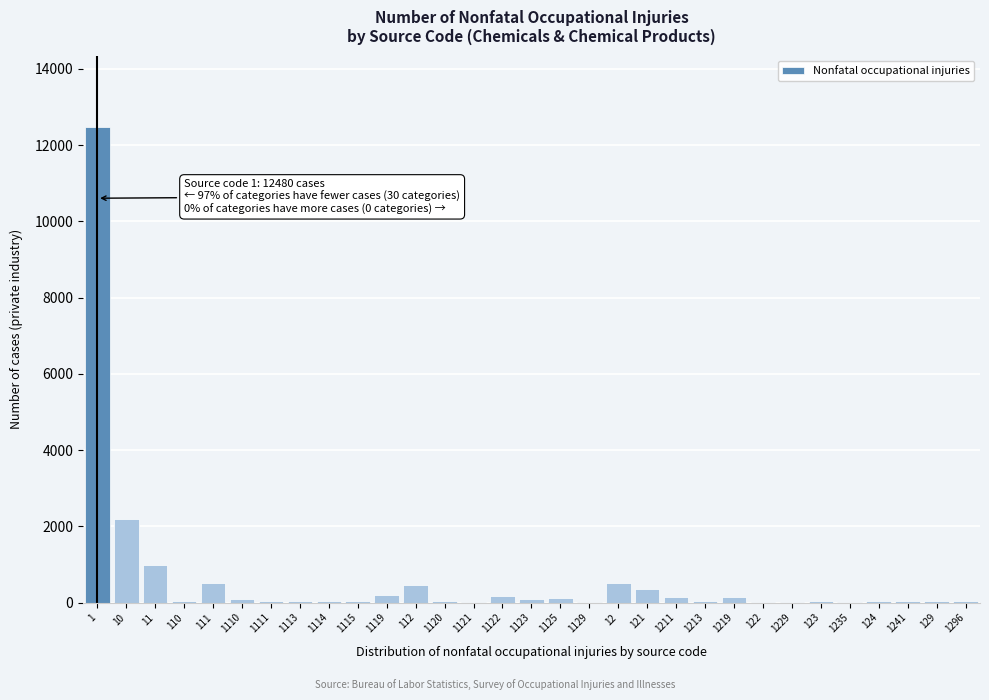

What is the sum of all values?

19010